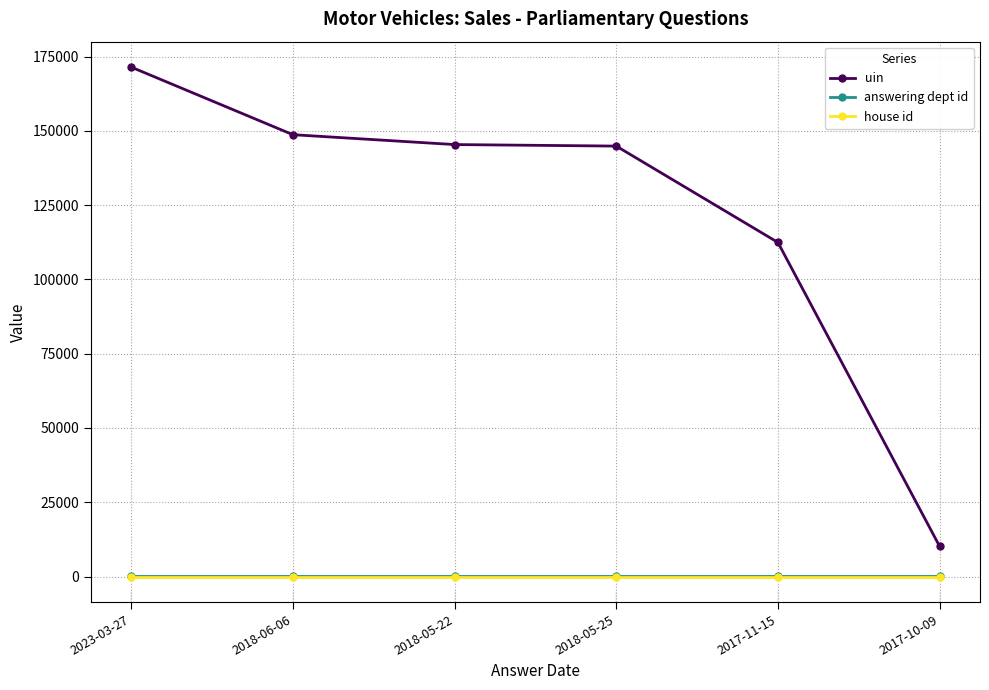

Between 2018-05-25 and 2017-11-15, which series saw the biggest shift?

uin